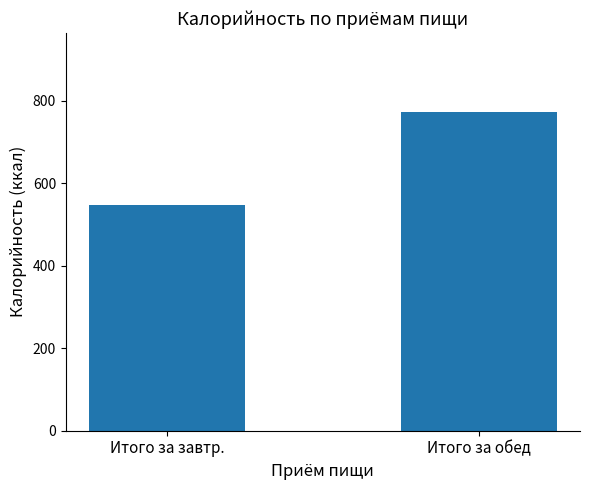

How many values exceed 771?

1